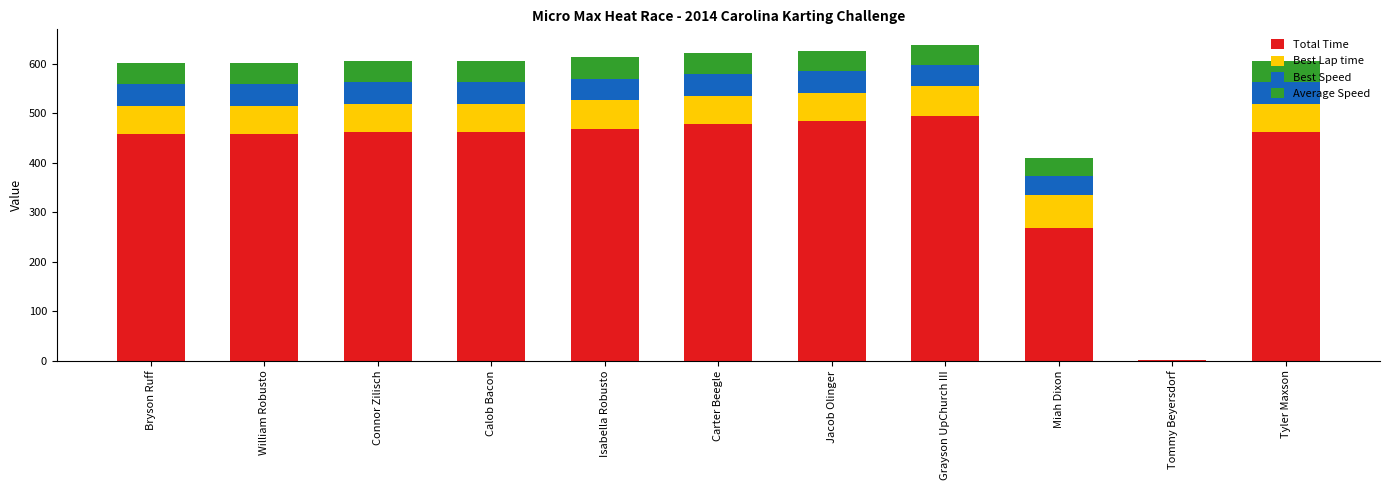

How many distinct data groups are displayed?

4